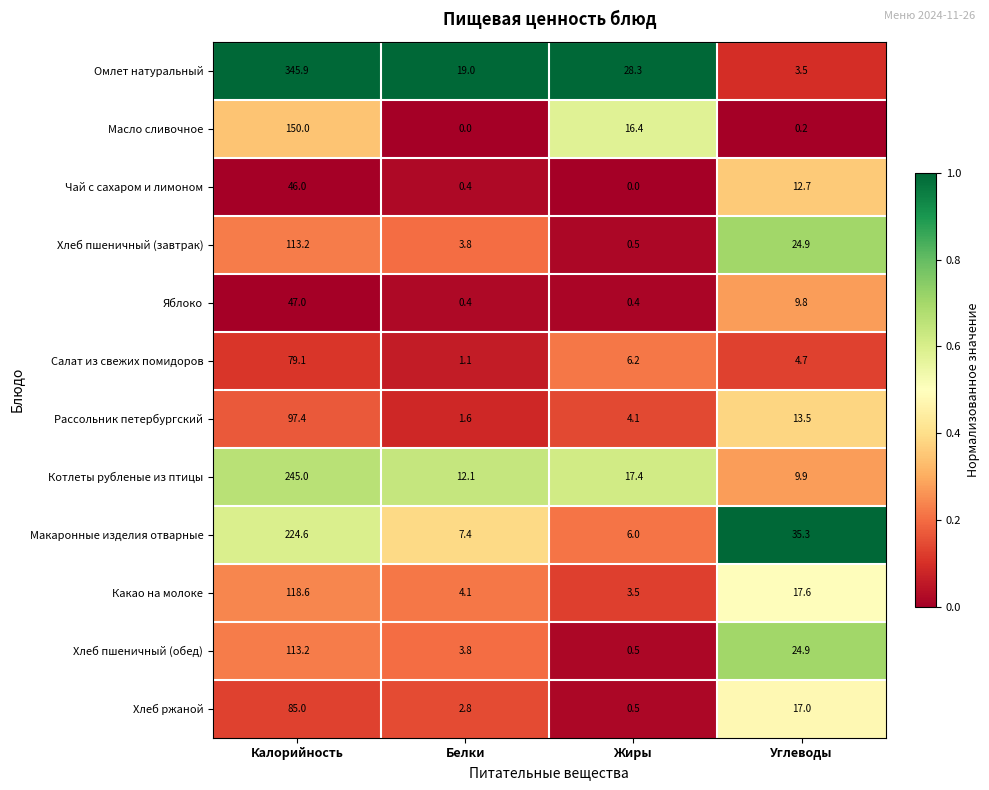

What is the sum of the Масло сливочное values at Белки and Жиры?

16.4